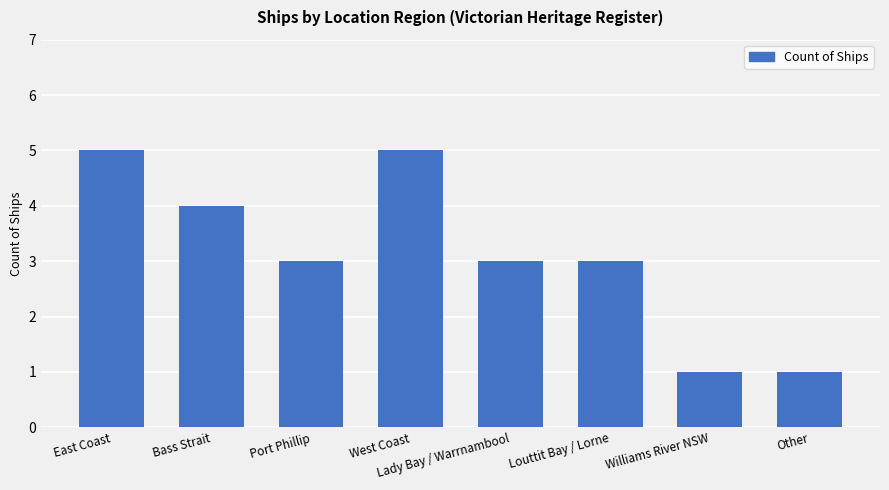

Reading left to right, transcribe all the data shown in this chart.

5	4	3	5	3	3	1	1